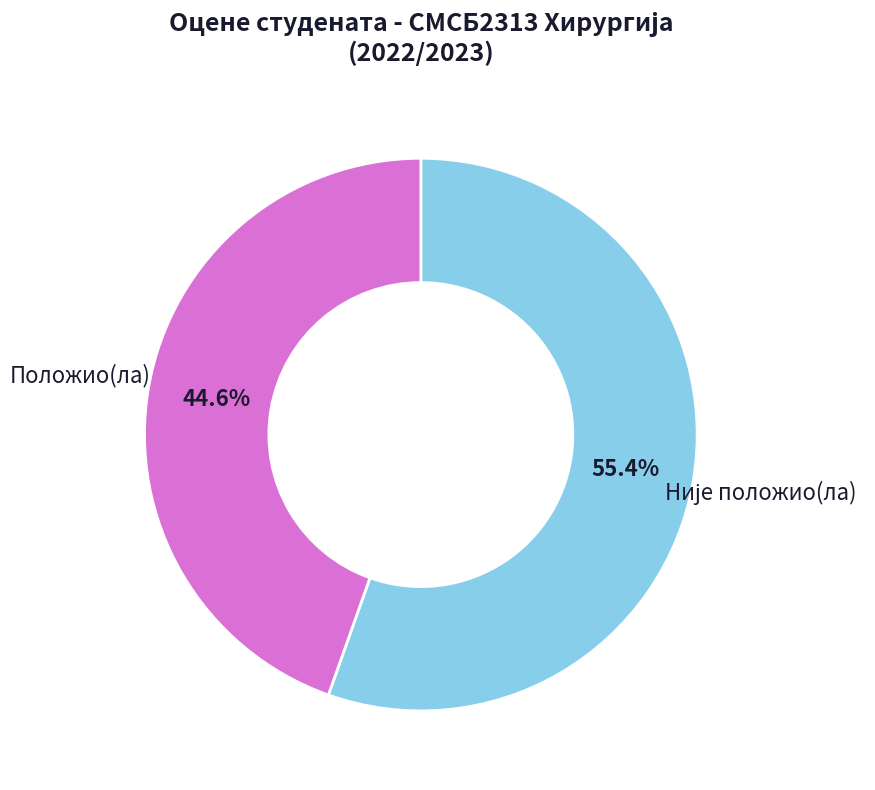

Does any single category account for the majority?

Yes